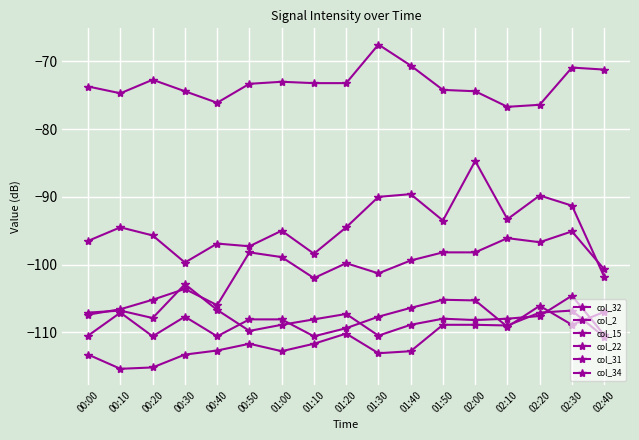

True or false: col_32 has a value of -49.2 at 01:50.

False